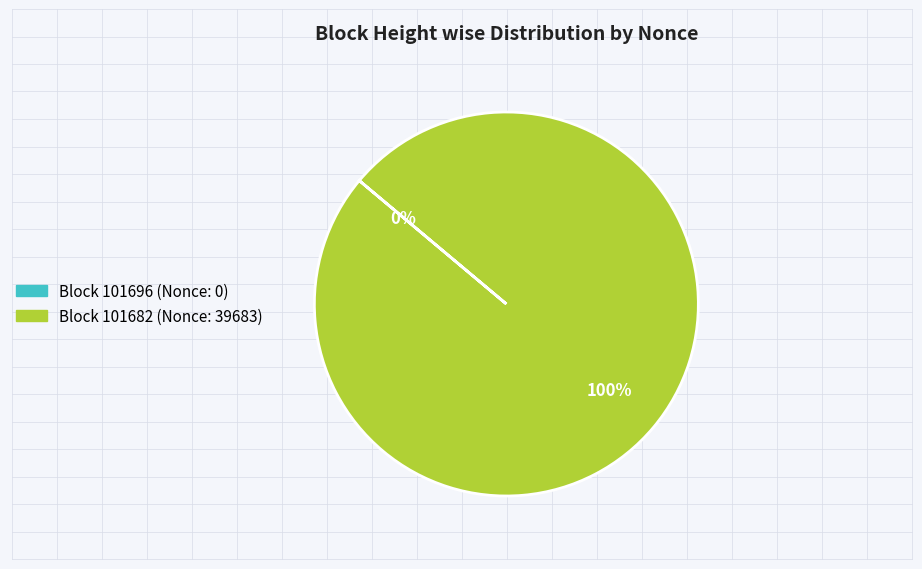

To the nearest percent, what is the average slice percentage?

50%